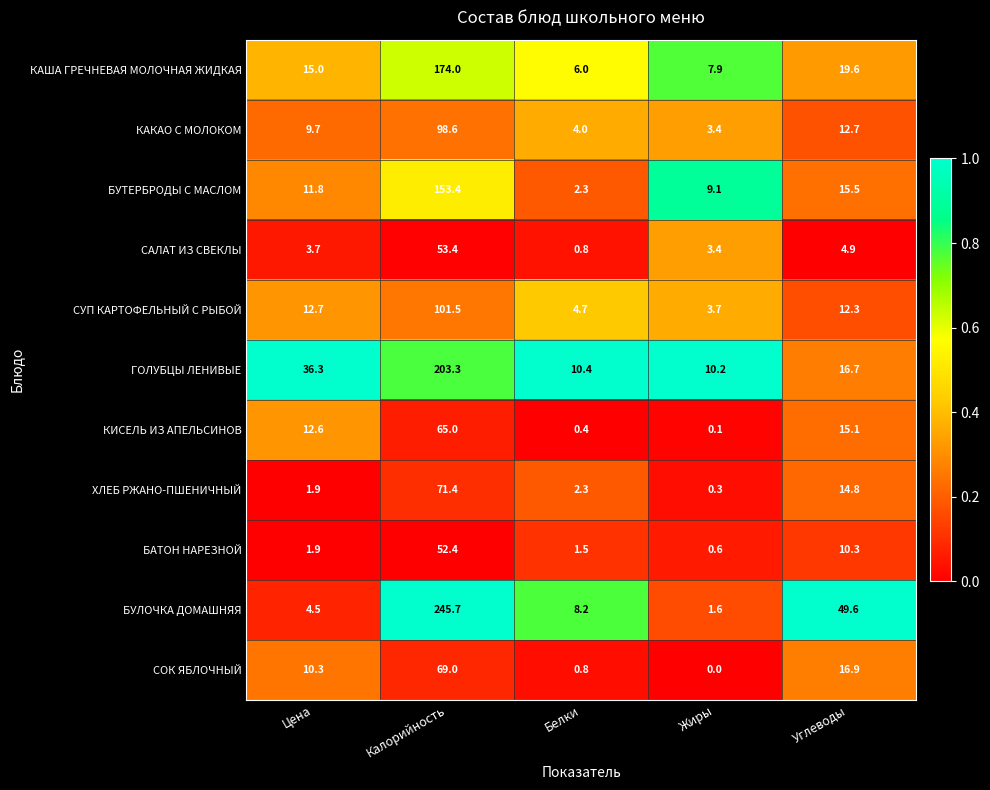

Is it true that БУЛОЧКА ДОМАШНЯЯ equals 2.6 at Жиры?

False